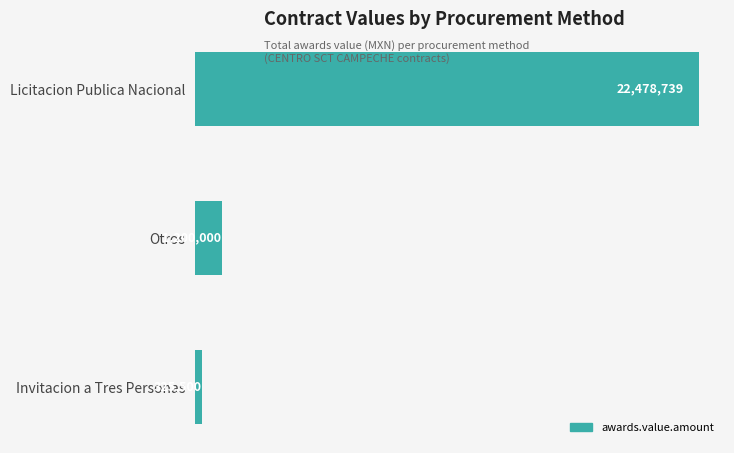

Does the chart contain any negative values?

No